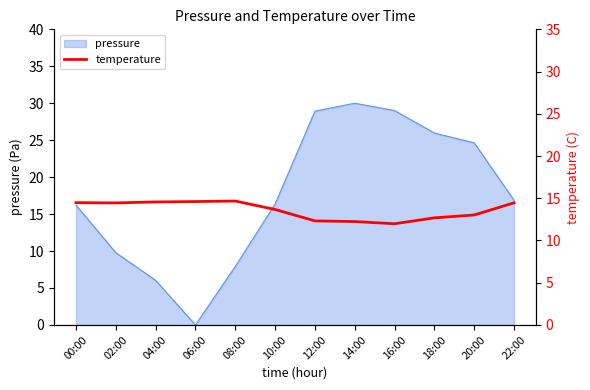

Reading right to left, extract all data points from this chart.

14.5	13.0	12.7	12.0	12.2	12.3	13.7	14.7	14.6	14.6	14.4	14.5